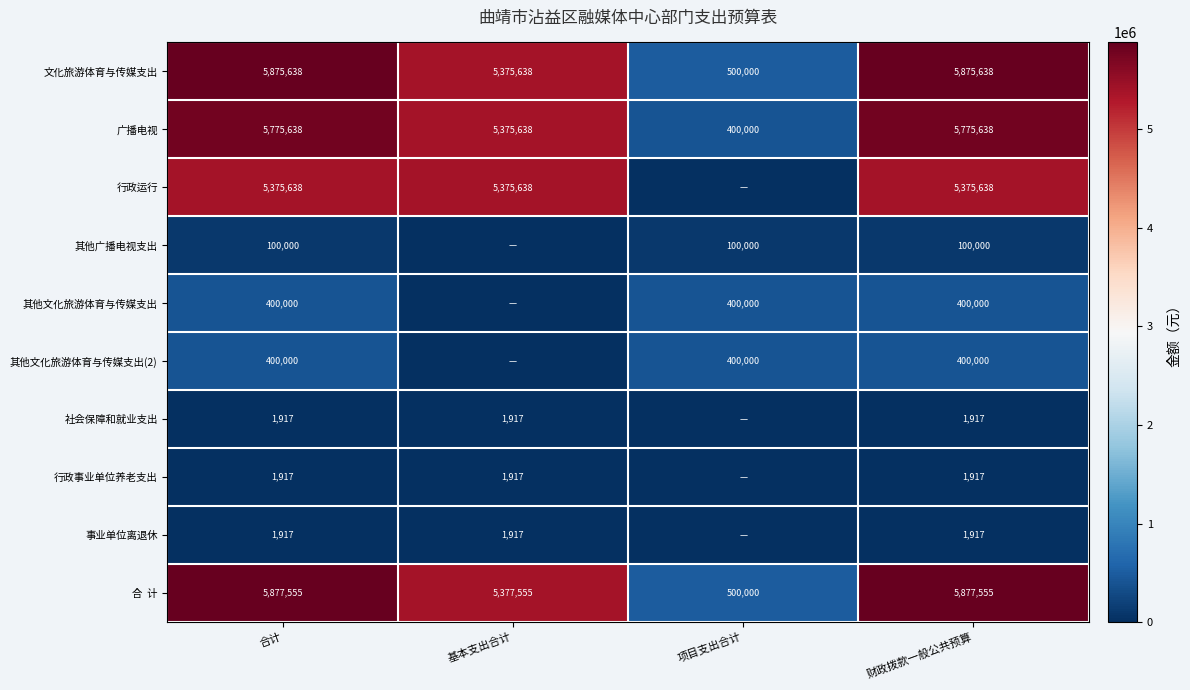

Which label corresponds to the largest value in the chart?

合计